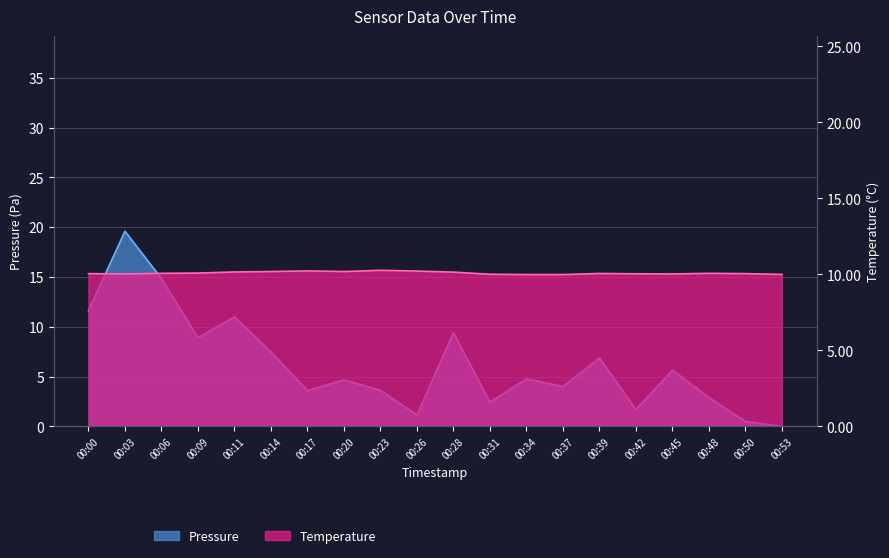

Is it true that Pressure_scaled equals 6.3 at 00:23?

False